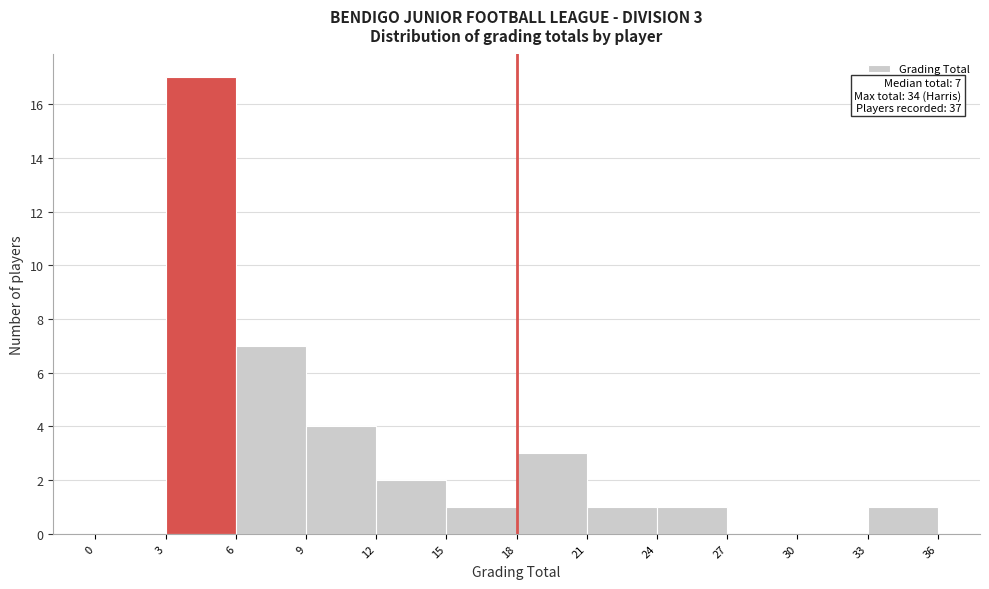

Which range on the x-axis has the tallest bar?

3 to 6